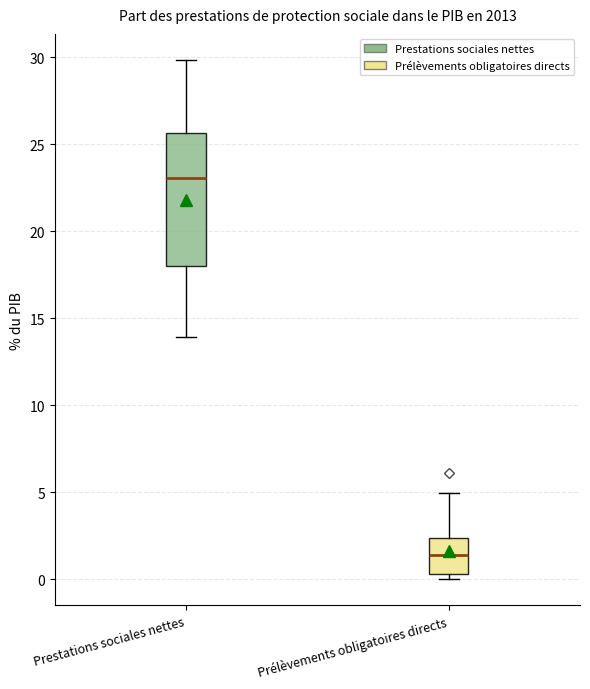

Reading left to right, read every box against the y-axis: the position of its median line, the range the box covers, and the ends of its whiskers. The values are not printed on the chart, so give them approximately, as read against the axis.

Prestations sociales nettes: median 23.0, box 18.0 to 25.5, whiskers 14.0 to 30.0
Prélèvements obligatoires directs: median 1.5, box 0.5 to 2.5, whiskers 0.0 to 5.0